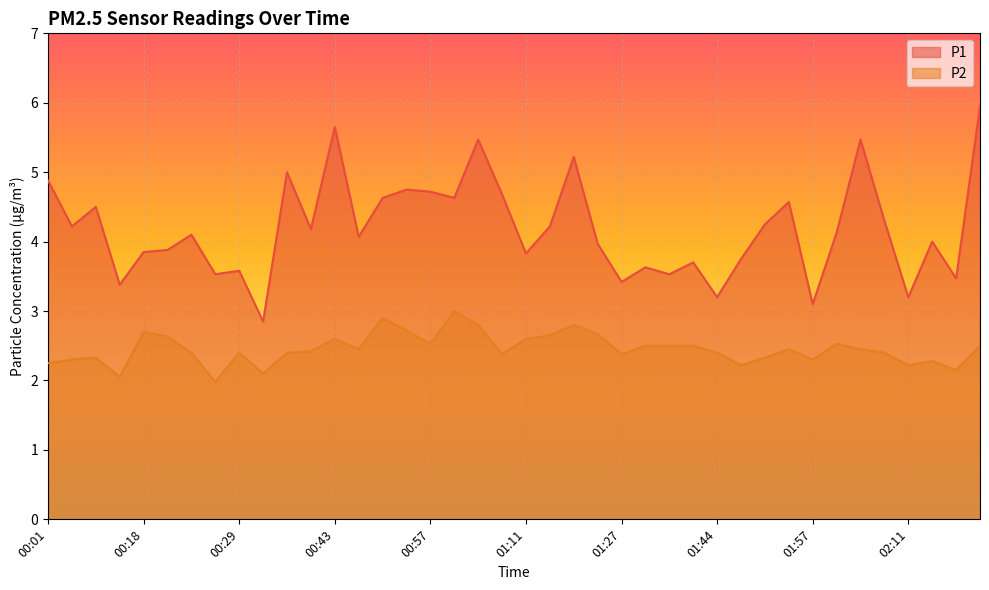

True or false: P1 has a value of 1.5 at 01:38.

False